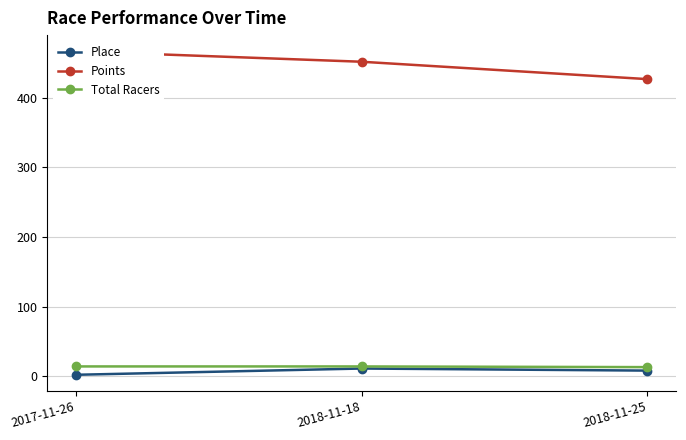

What is the label of the 2nd point from the right?

2018-11-18